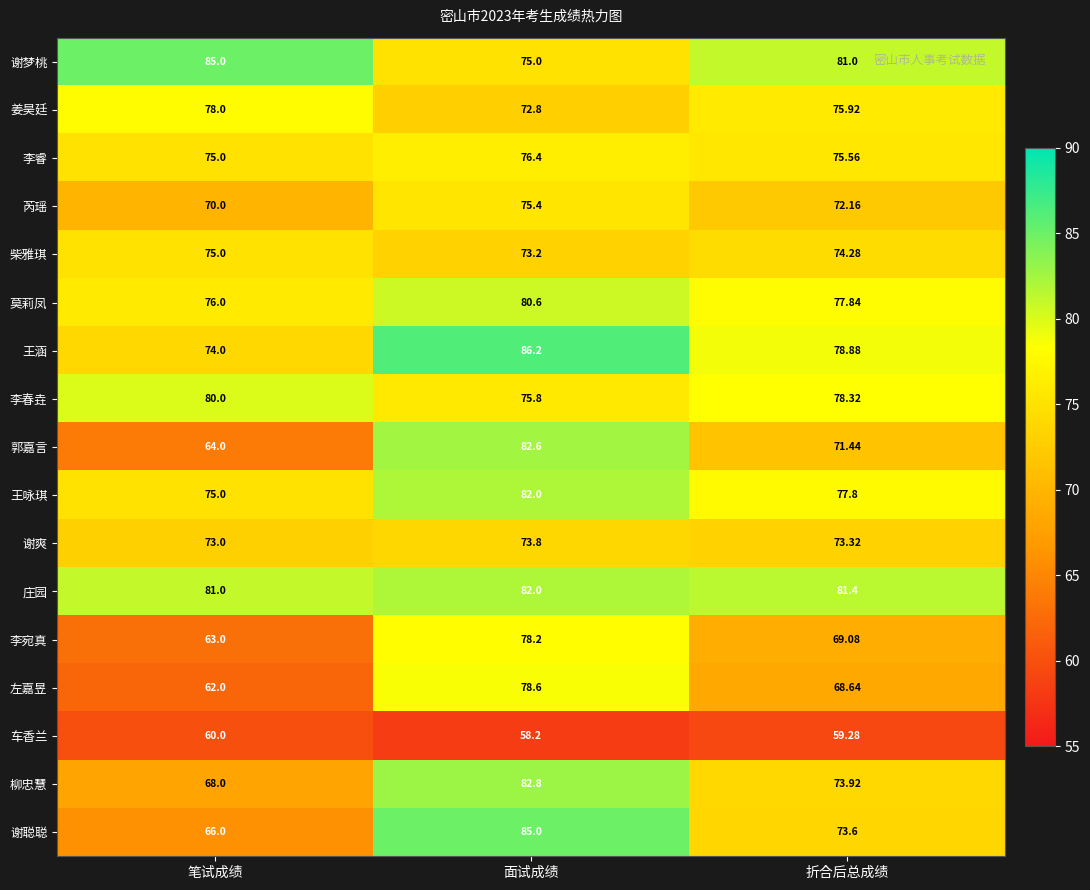

Is the value of 李宛真 at 面试成绩 greater than the value of 庄园 at 折合后总成绩?

No